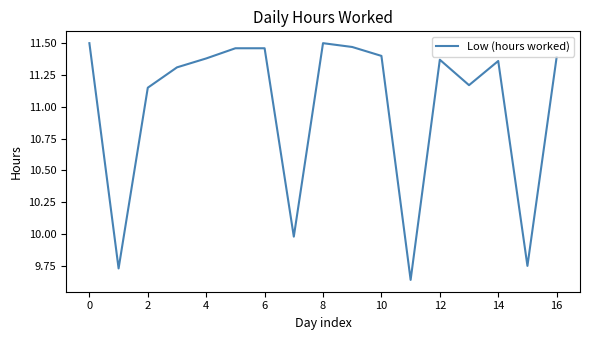

How many lines are shown in the chart?

1